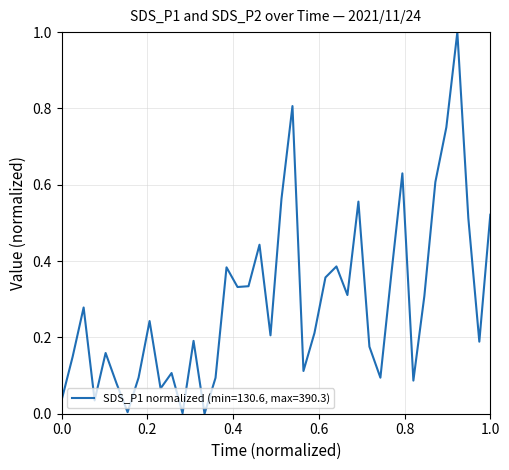

What is the difference between the maximum and minimum values?

1.0